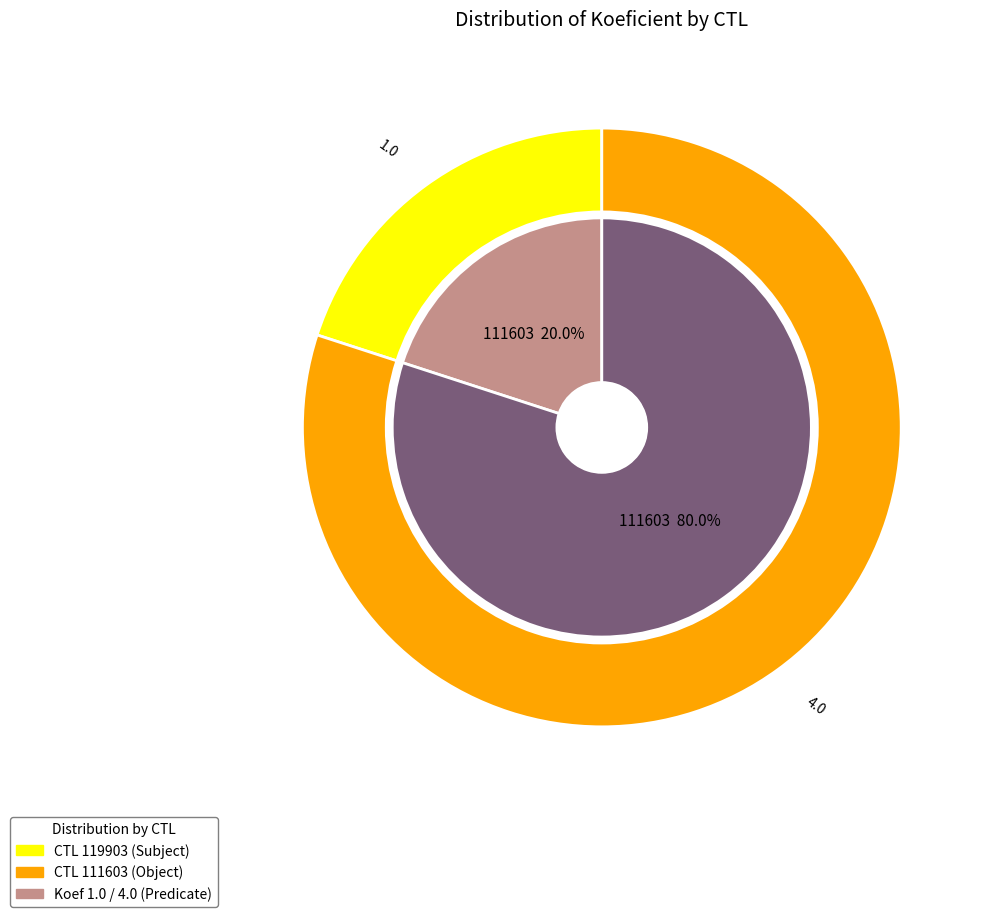

The 111603 slice represents 80% of the pie. True or false?

True